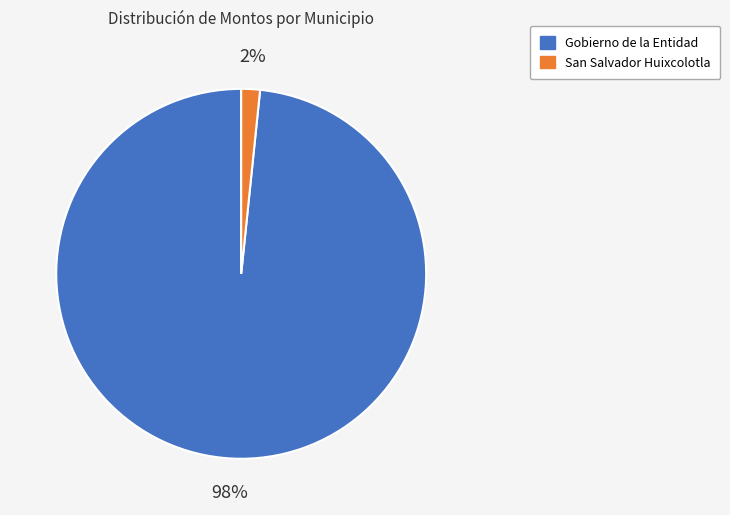

Which has a higher value, San Salvador Huixcolotla or Gobierno de la Entidad?

Gobierno de la Entidad